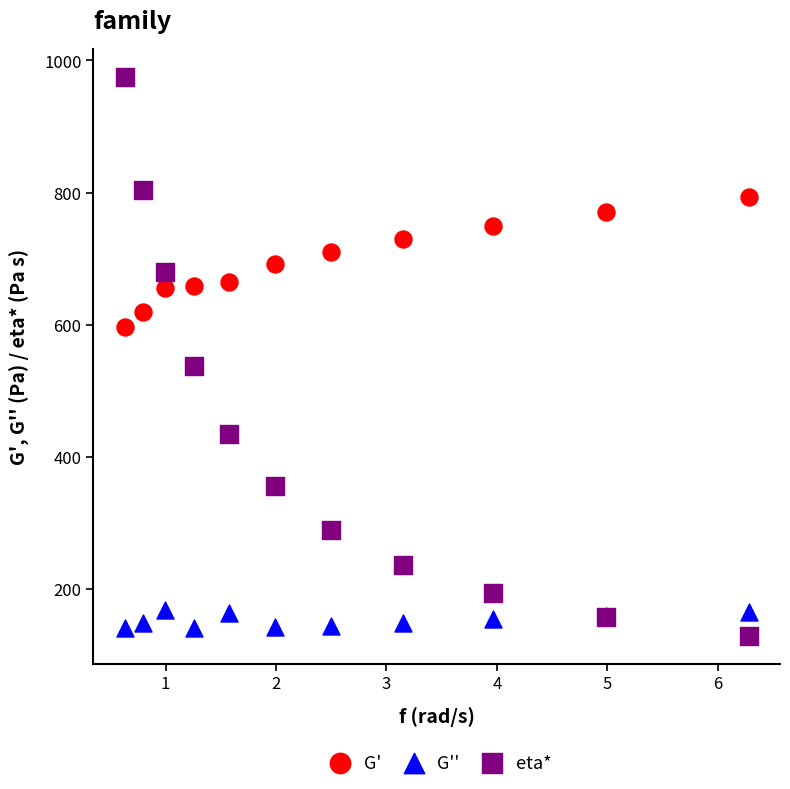

In the eta* series, what Y value is closest to 552?

536.7